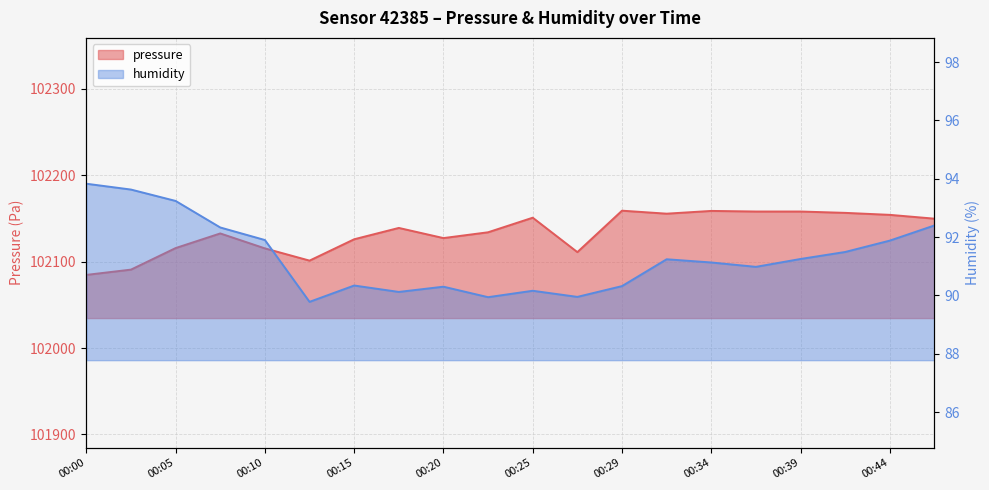

At how many categories does at least one series exceed 77972?

20